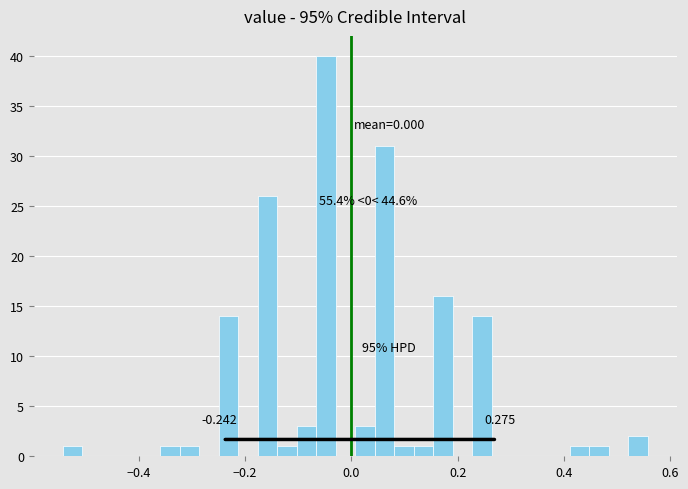

Read against the x-axis, roughly where is the centre of the tallest bar?

-0.04